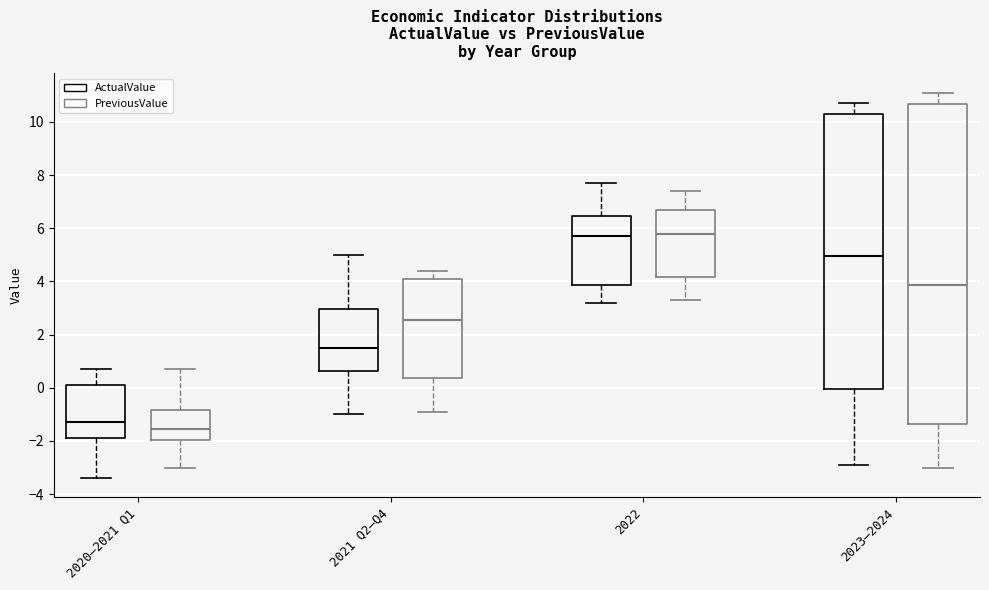

Comparing the boxes themselves (not the whiskers), which one is the tallest?

2023–2024 (PreviousValue)